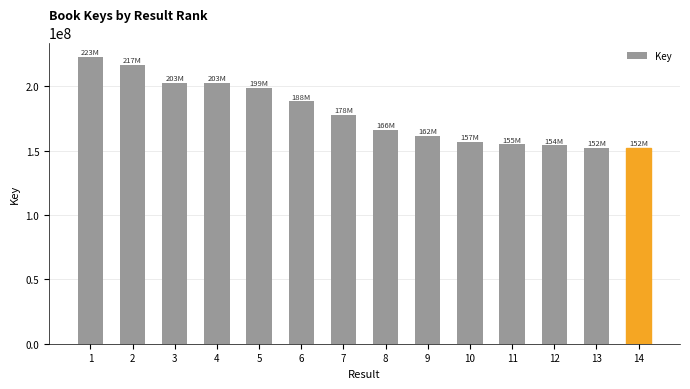

Is it true that the value at 5 is 111519249?

False